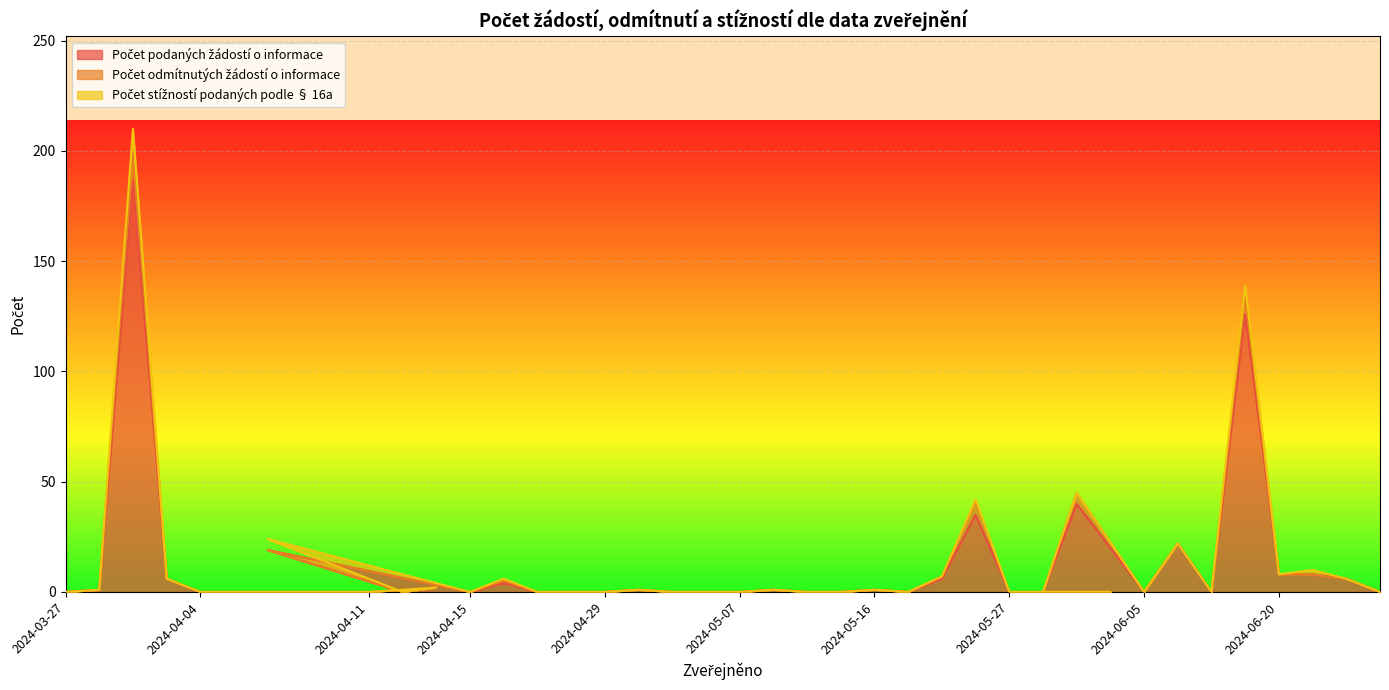

Count the number of categories in the chart.

40